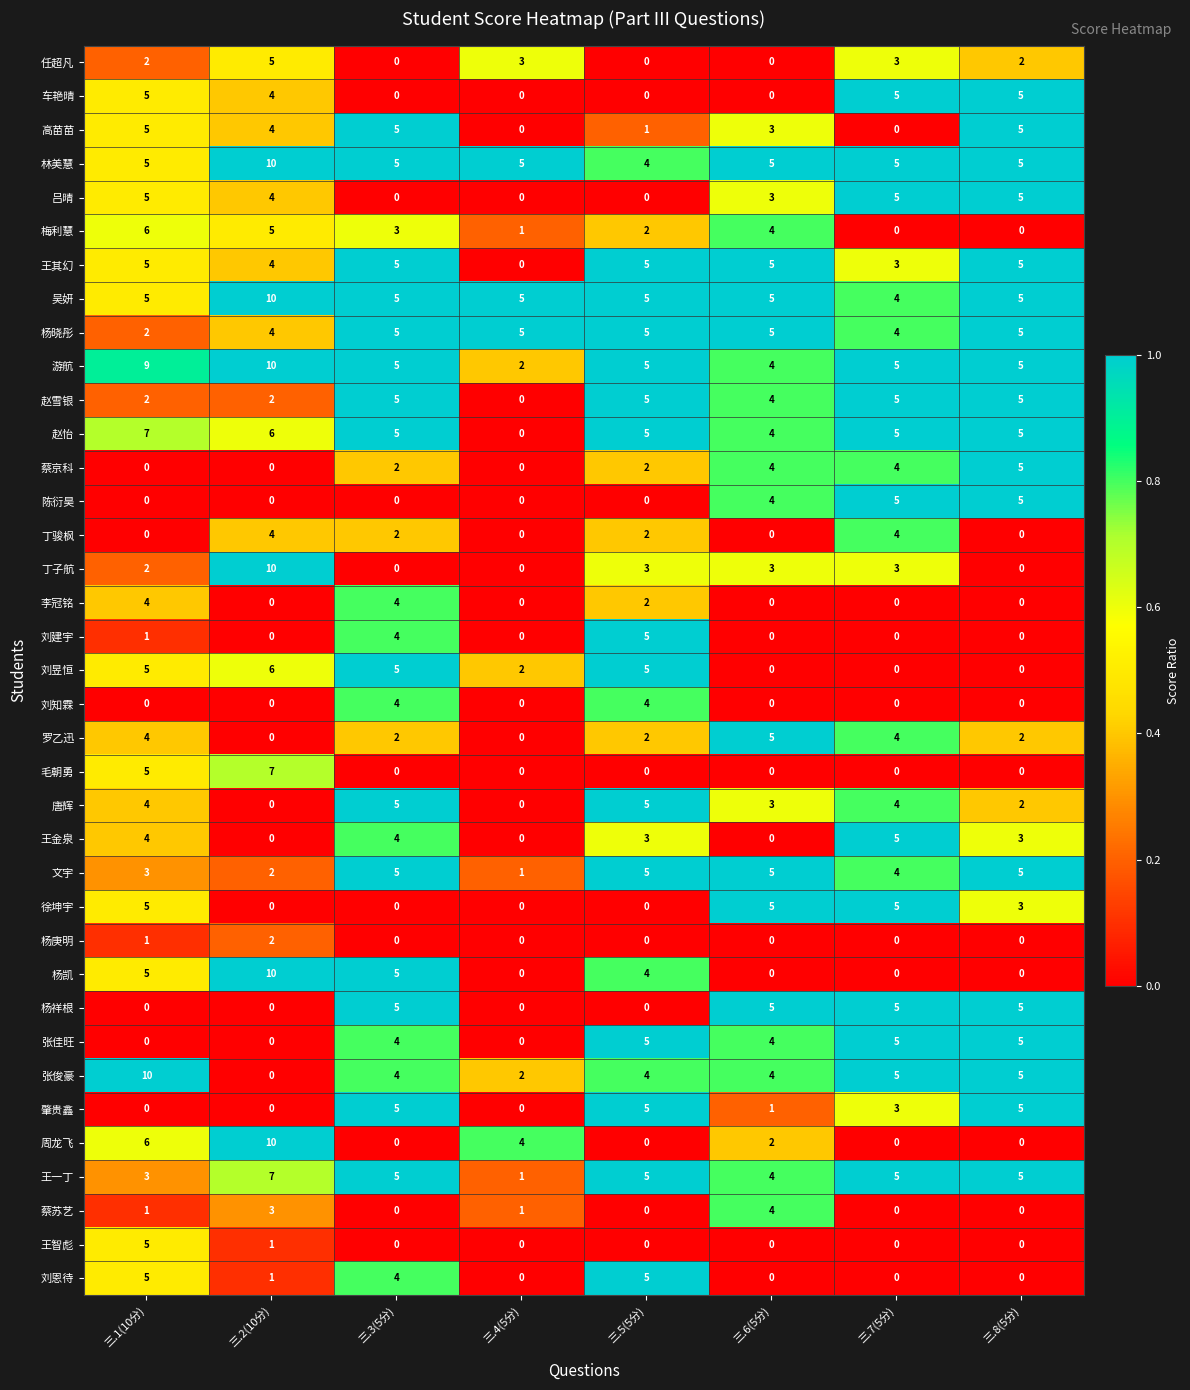

What is the sum of the 张佳旺 values at 三.5(5分) and 三.4(5分)?

5